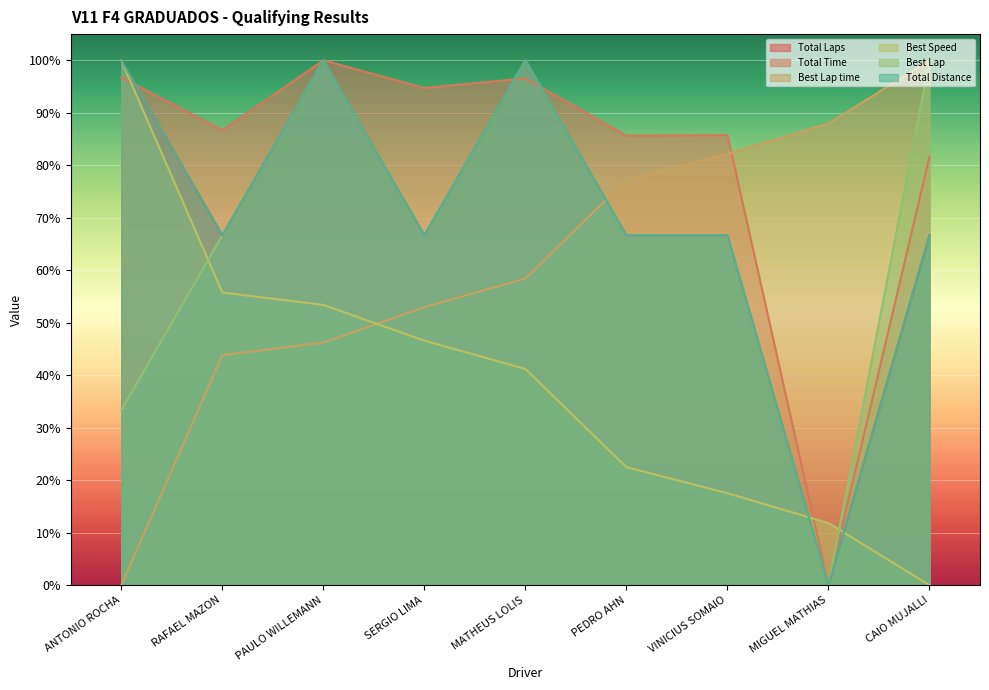

Which series ends up on top after the final intersection of Total Time and Best Speed?

Total Time